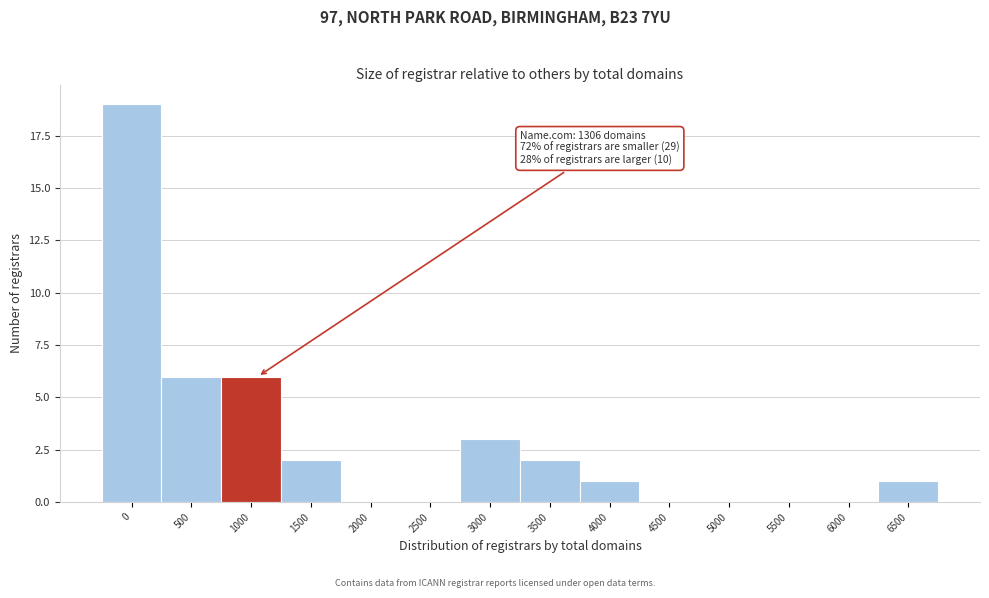

Reading left to right, transcribe all the data shown in this chart.

0=19	500=6	1000=6	1500=2	2000=0	2500=0	3000=3	3500=2	4000=1	4500=0	5000=0	5500=0	6000=0	6500=1